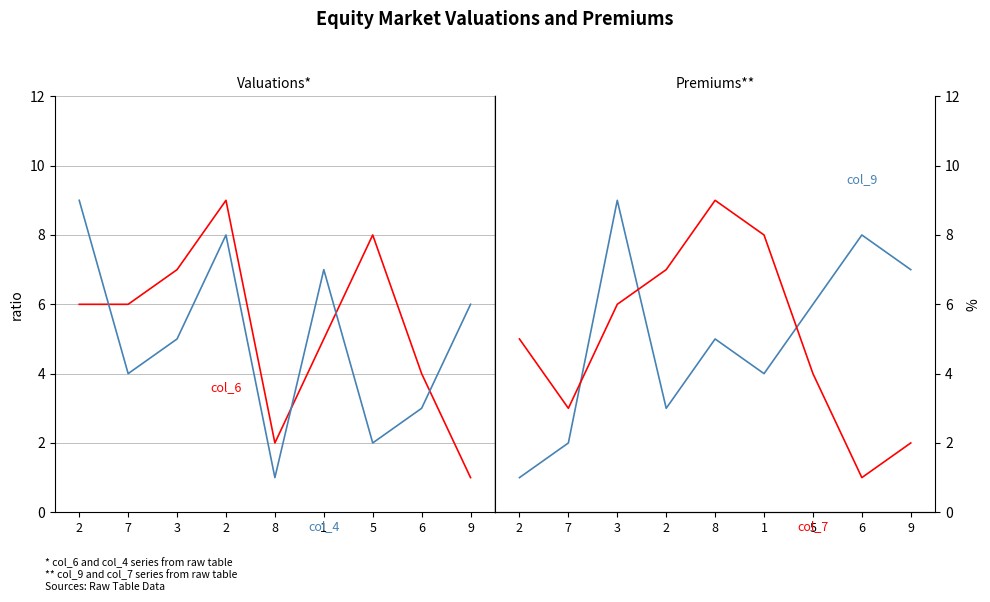

What is the difference between the second highest and minimum values in the col_4 series?

7